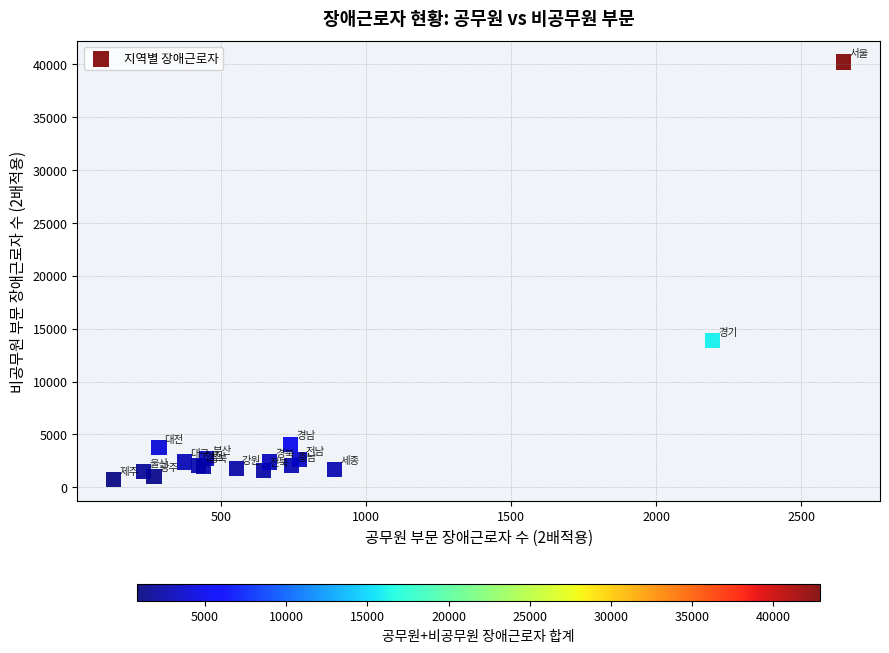

What Y value in the scatter plot is closest to 20467?

13855